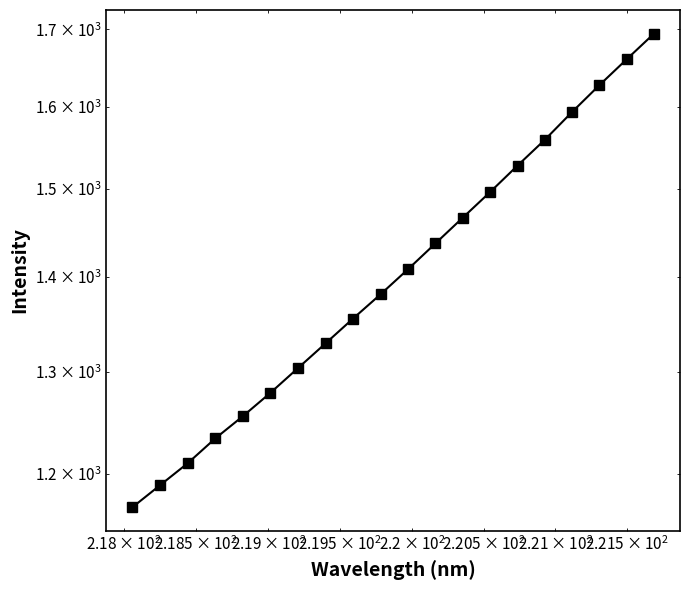

Is it true that the value at 11 is 468.0?

False